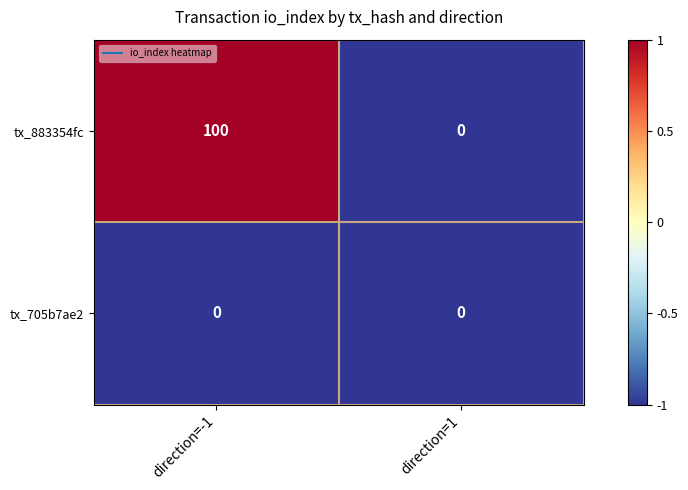

Read the tx_883354fc value at direction=-1, to the nearest 5.

100